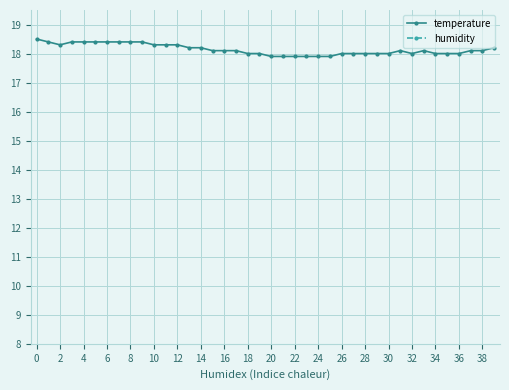

The value of temperature at 38 is 5.8. True or false?

False